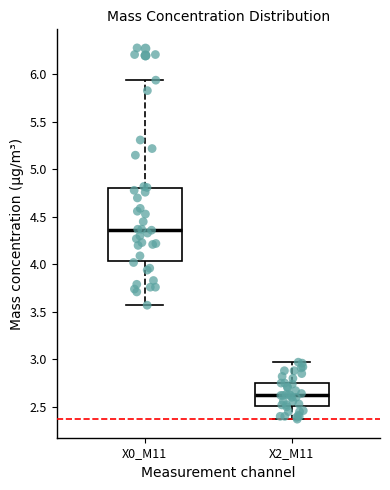

Which box's median line is the highest?

X0_M11